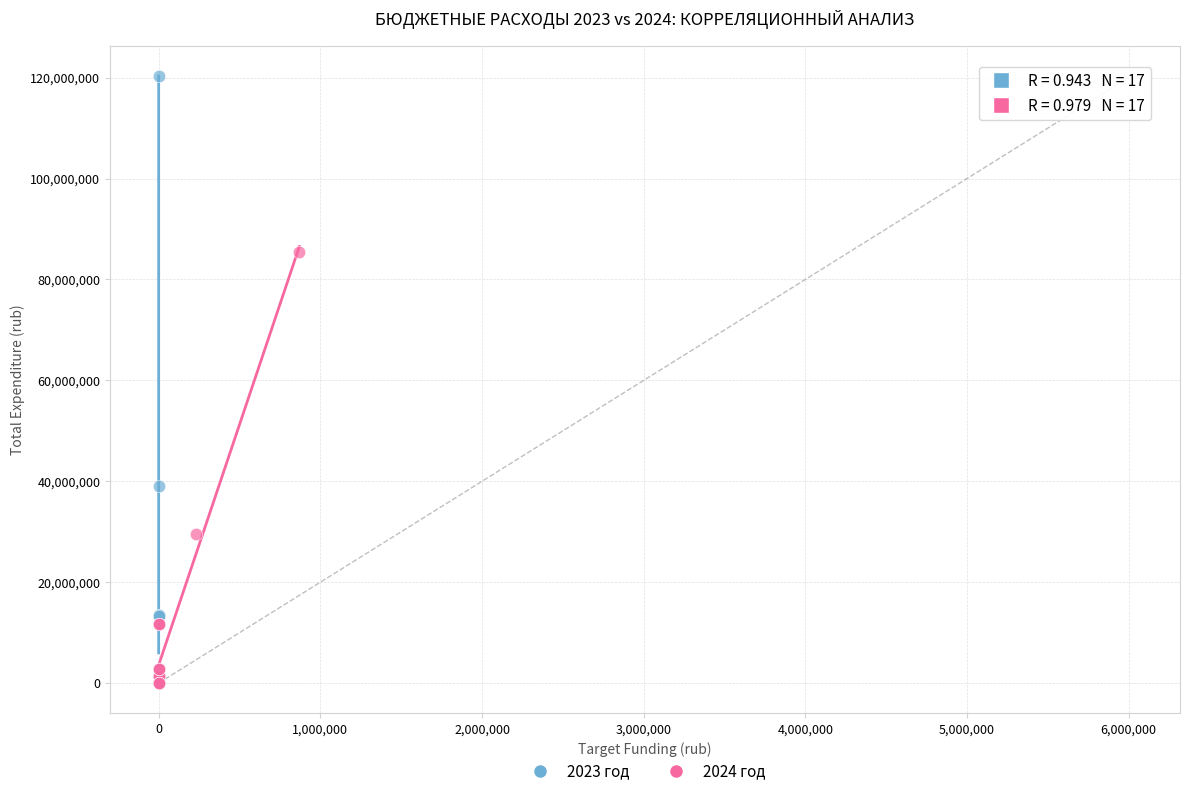

Which series has the widest spread of Y values?

2023 год